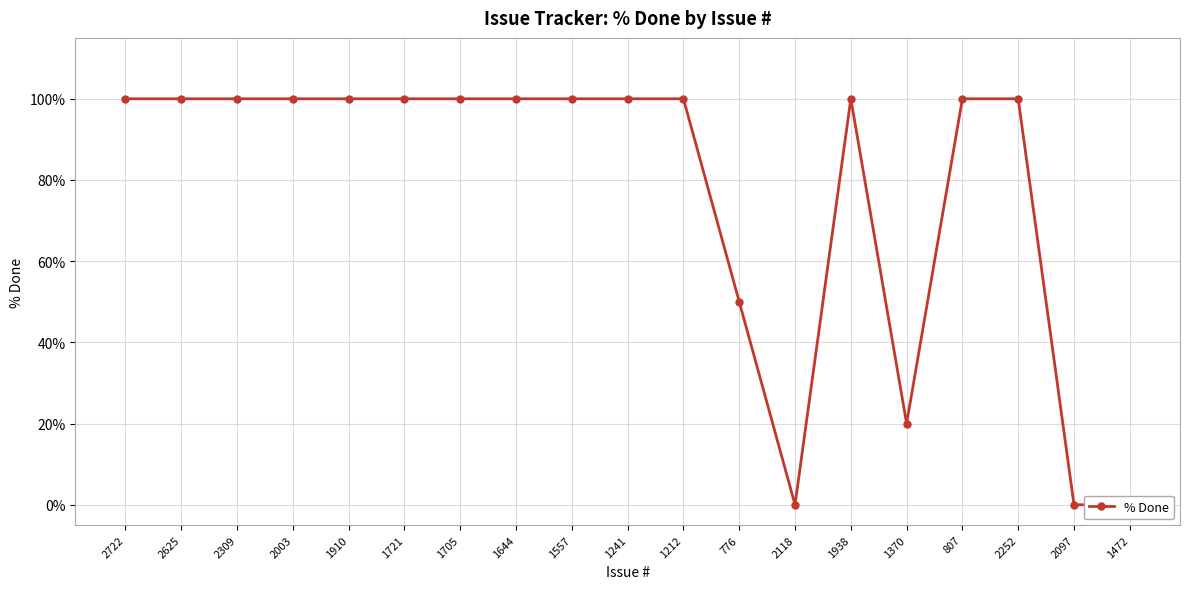

Rank the categories by value from lowest to highest.

2118, 2097, 1472, 1370, 776, 2722, 2625, 2309, 2003, 1910, 1721, 1705, 1644, 1557, 1241, 1212, 1938, 807, 2252